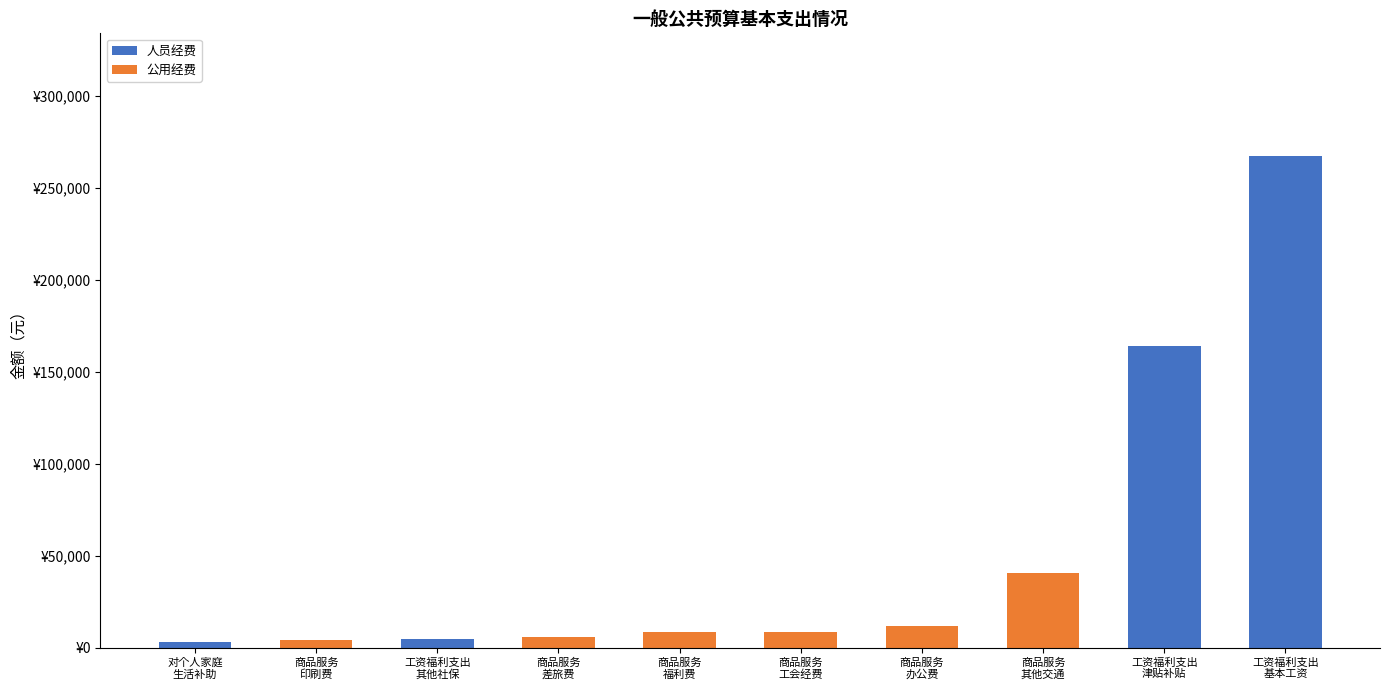

What are all the series names shown in the legend?

人员经费, 公用经费